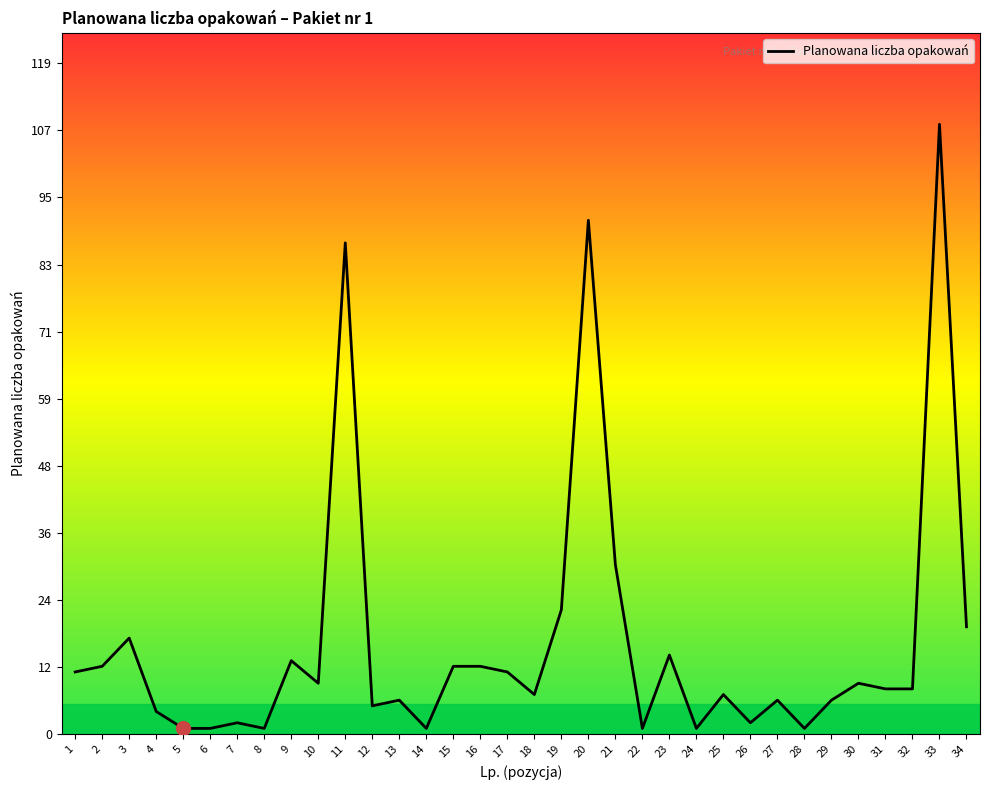

Which category has the highest value across all series?

33